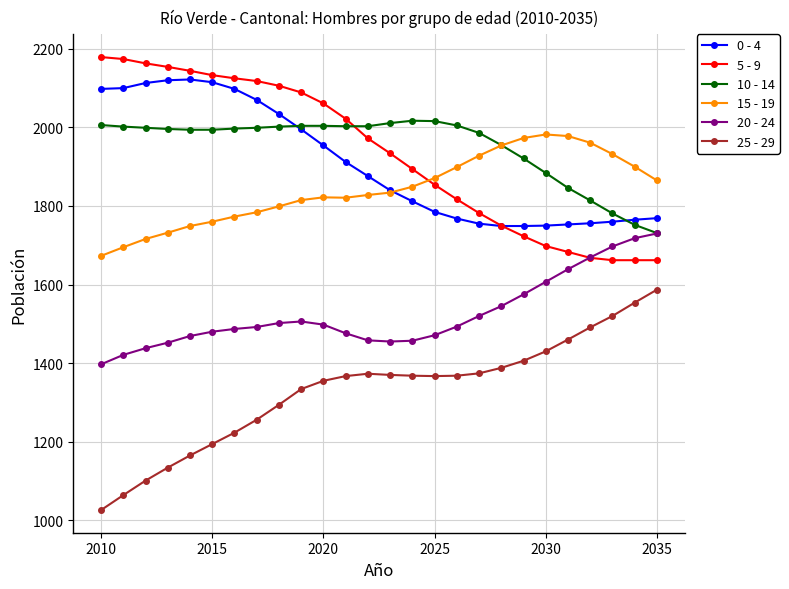

How many data points in 20 - 24 are less than 1493?

13